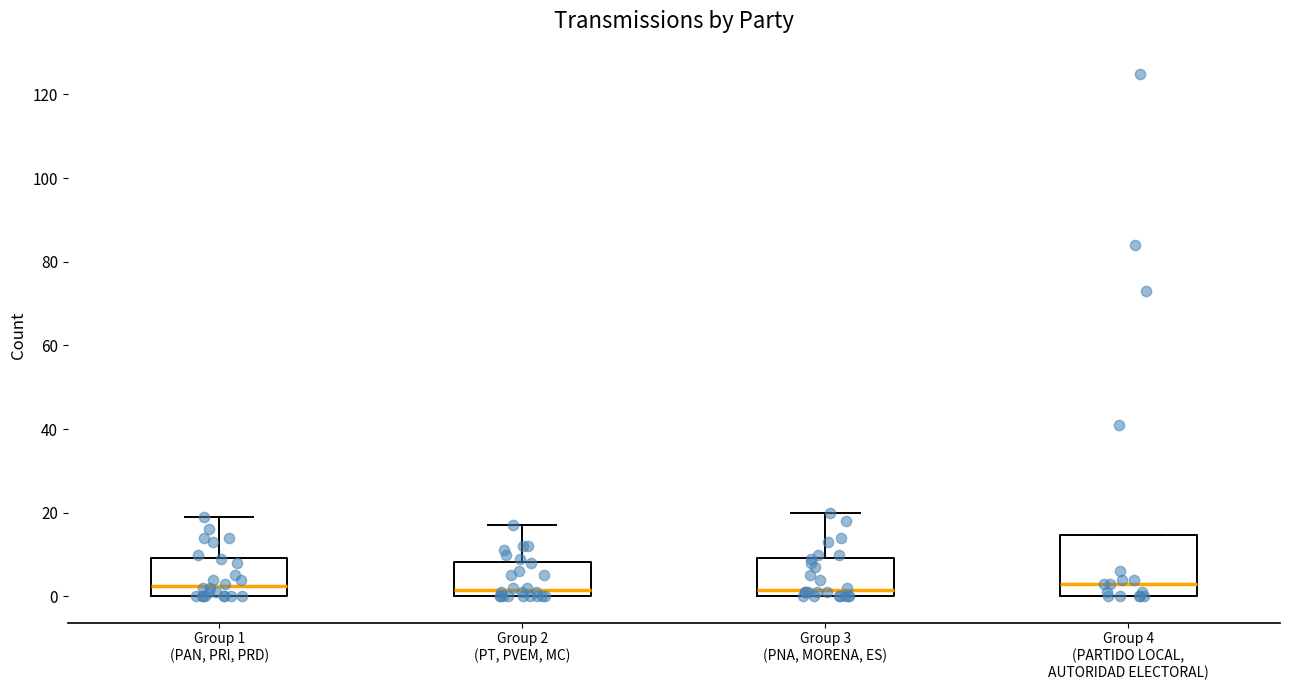

Reading left to right, transcribe this box plot: for each box, give where its median line is, the range the box spans, and where its two whiskers end, as read against the y-axis. The values are not printed on the chart, so give them approximately, as read against the axis.

Group 1 (PAN, PRI, PRD): median 2, box 0 to 10, whiskers 0 to 20
Group 2 (PT, PVEM, MC): median 2, box 0 to 8, whiskers 0 to 18
Group 3 (PNA, MORENA, ES): median 2, box 0 to 10, whiskers 0 to 20
Group 4 (PARTIDO LOCAL, AUTORIDAD ELECTORAL): median 4, box 0 to 14, whiskers 0 to 14